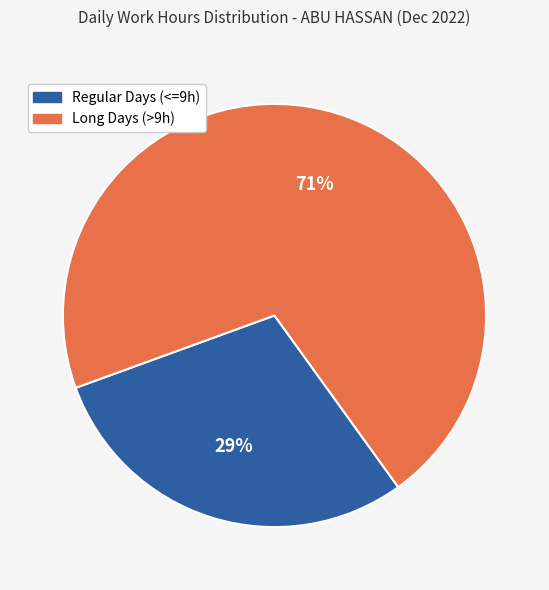

To the nearest percent, what is the average slice percentage?

50%